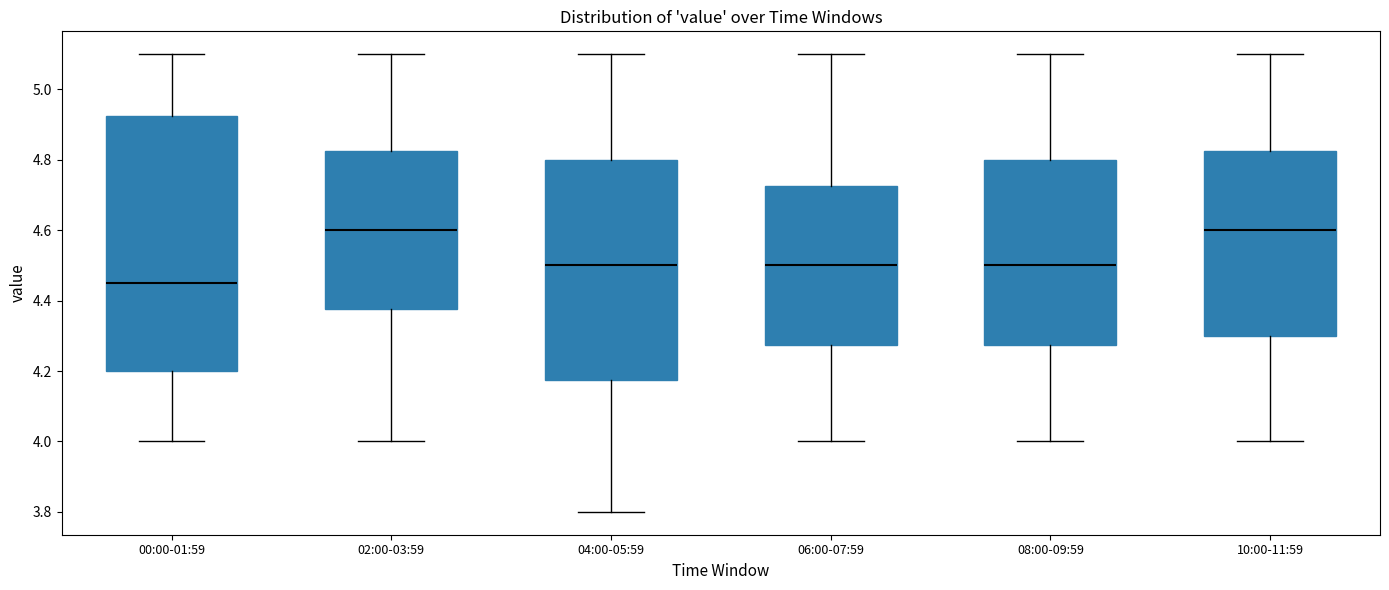

Where does the lower whisker of the box for 06:00-07:59 end on the y-axis? The values are not printed on the chart, so give them approximately, as read against the axis.

4.00